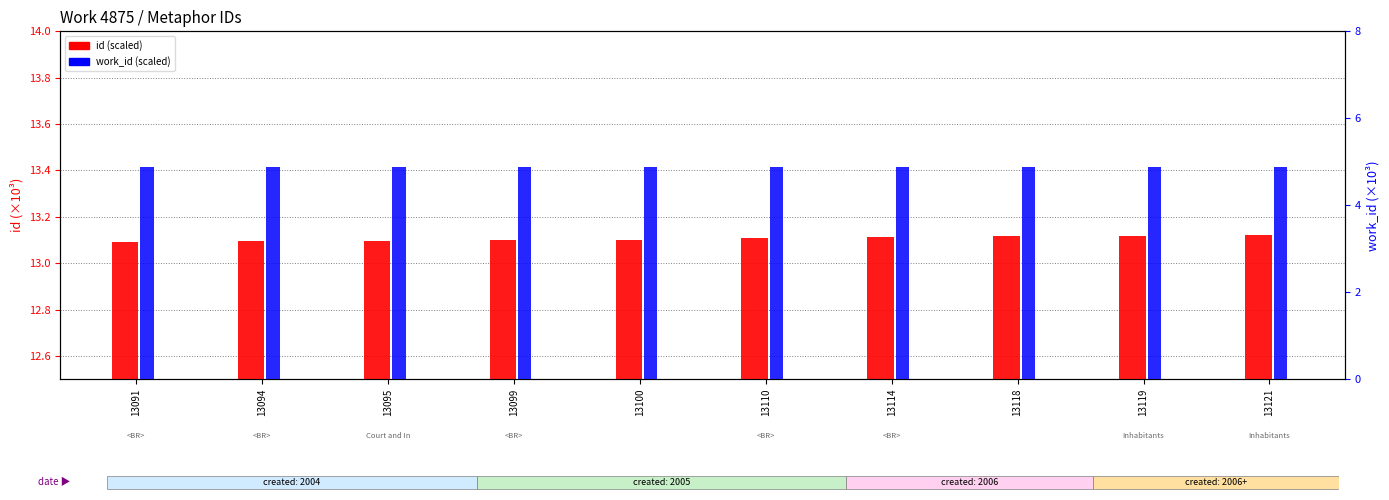

Which category has the highest value across all series?

13121